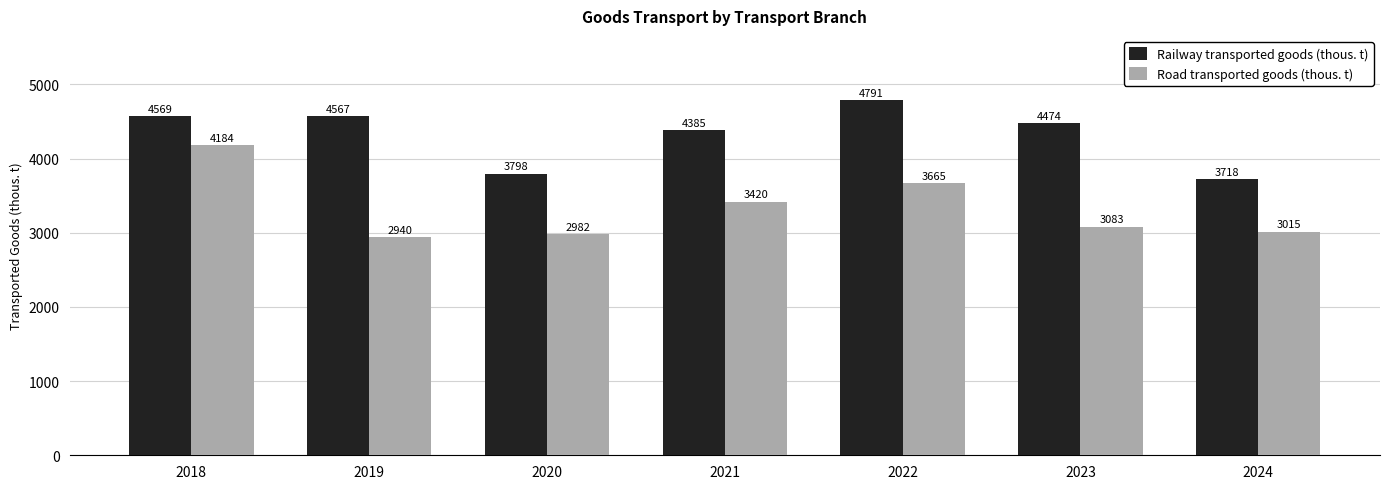

What is the sum of the Railway transported goods (thous. t) values at 2021 and 2022?

9176